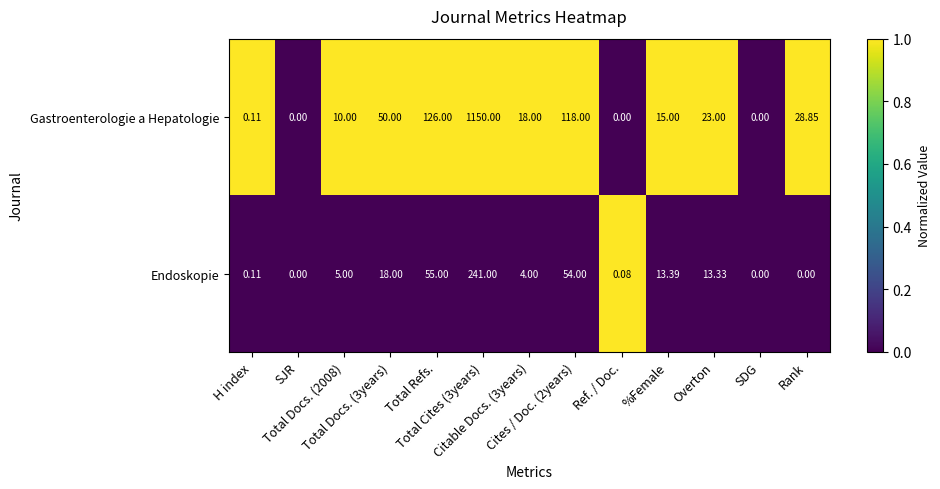

List the series in order of their overall mean, highest first.

Gastroenterologie a Hepatologie, Endoskopie